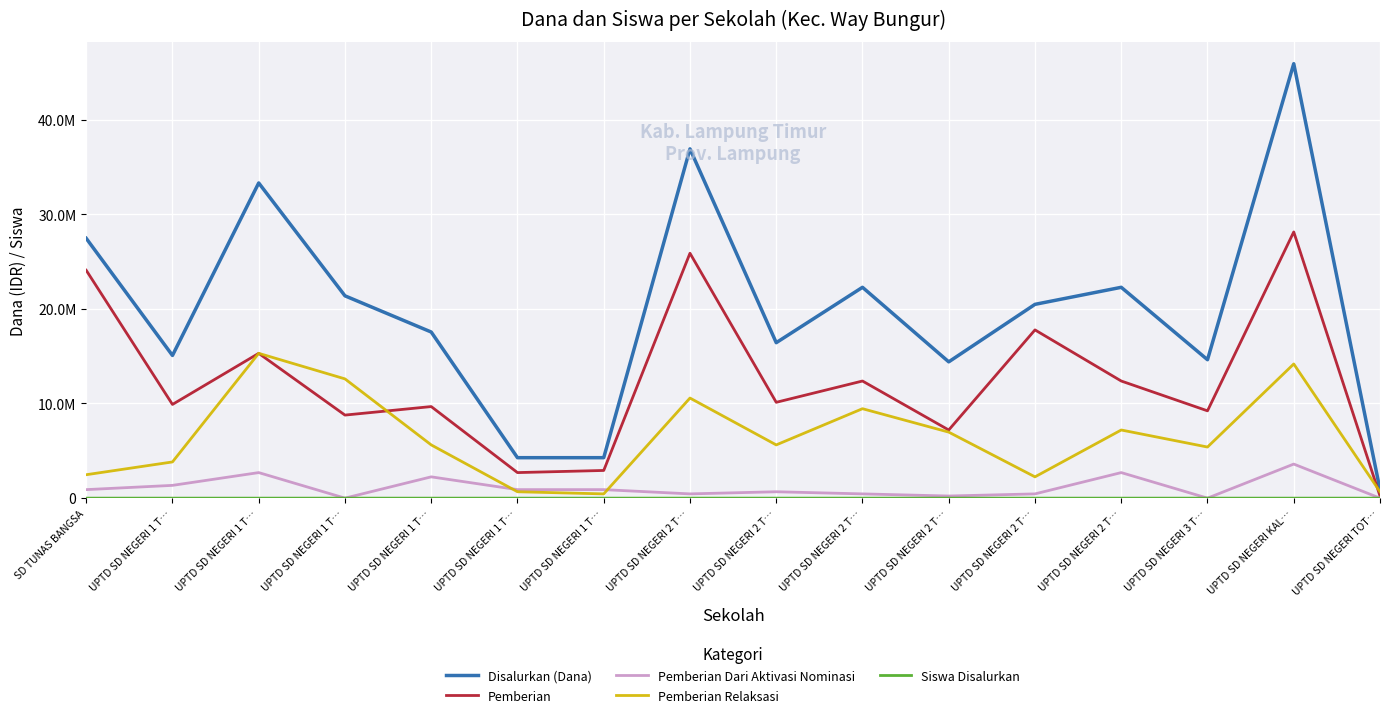

Does the chart display data point markers on the line(s)?

No